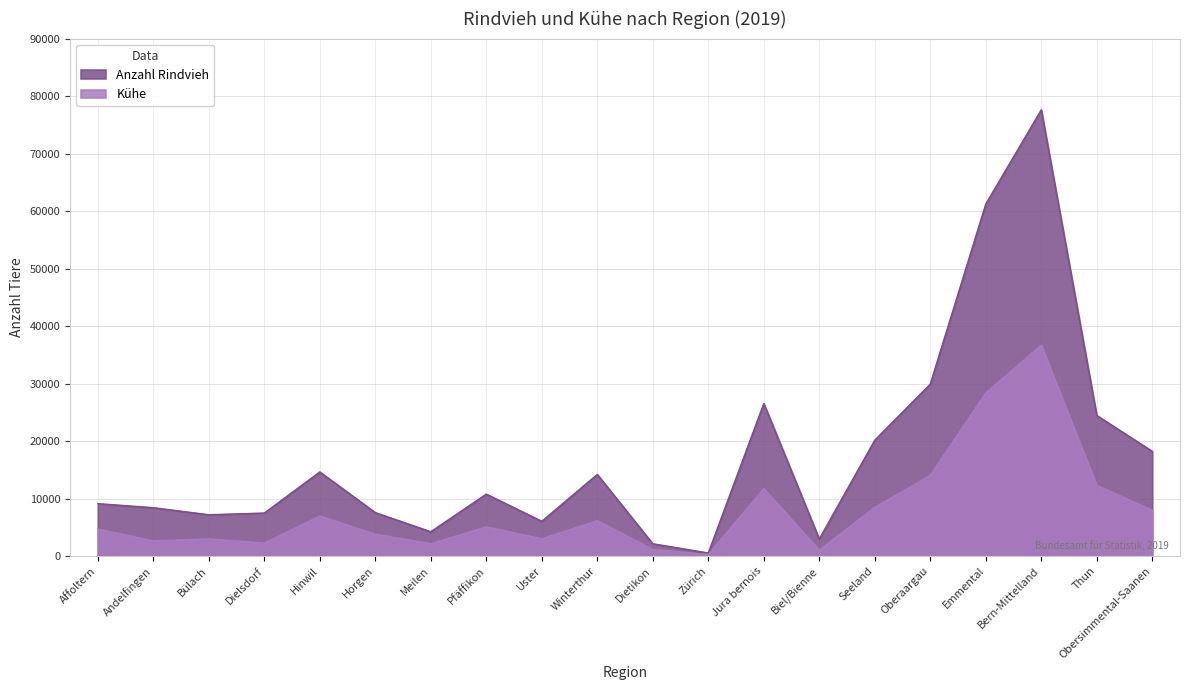

True or false: Kühe and Anzahl Rindvieh cross at least once.

False